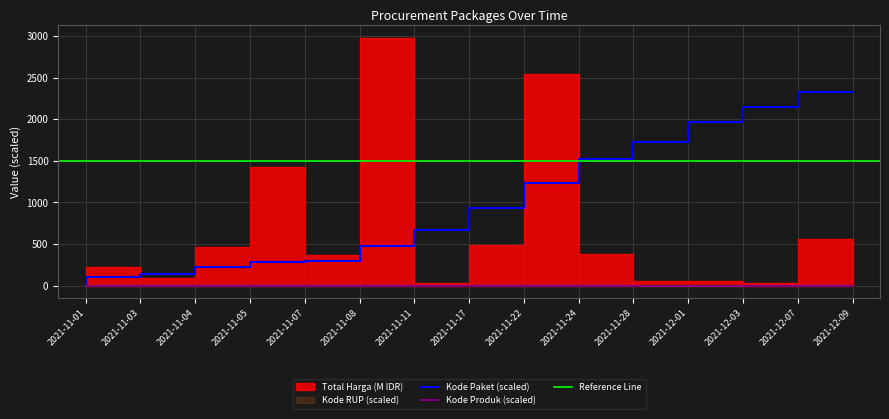

True or false: Kode Paket has a value of 1664.0 at 2021-11-22.

False